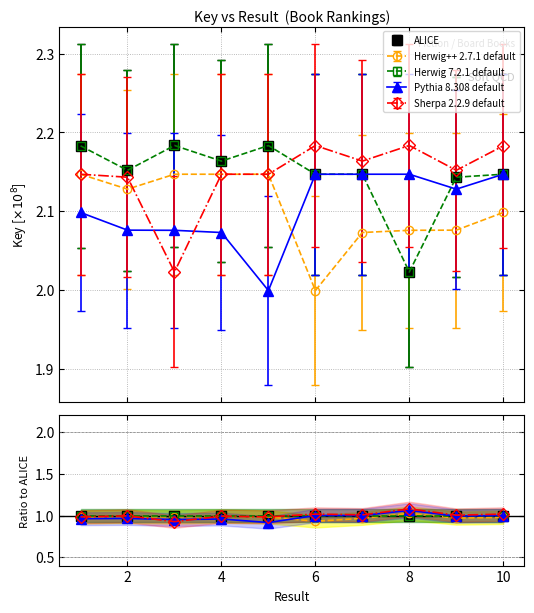

How many intersections are there between ALICE and Sherpa 2.2.9 default?

1